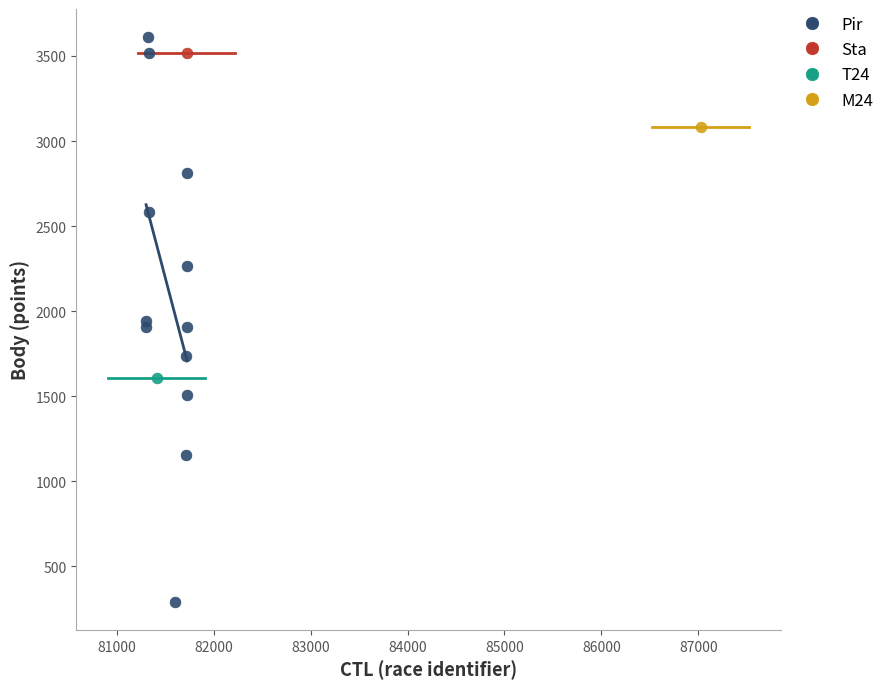

What are all the series names shown in the legend?

Pir, Sta, T24, M24